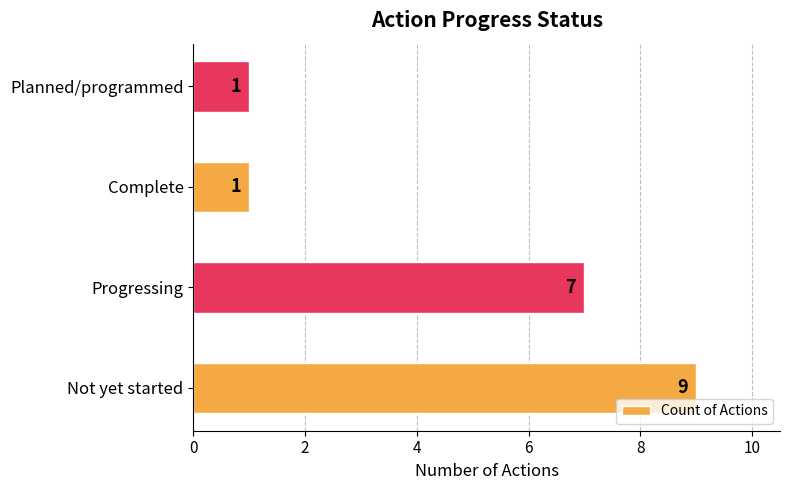

How many values are below 7?

2